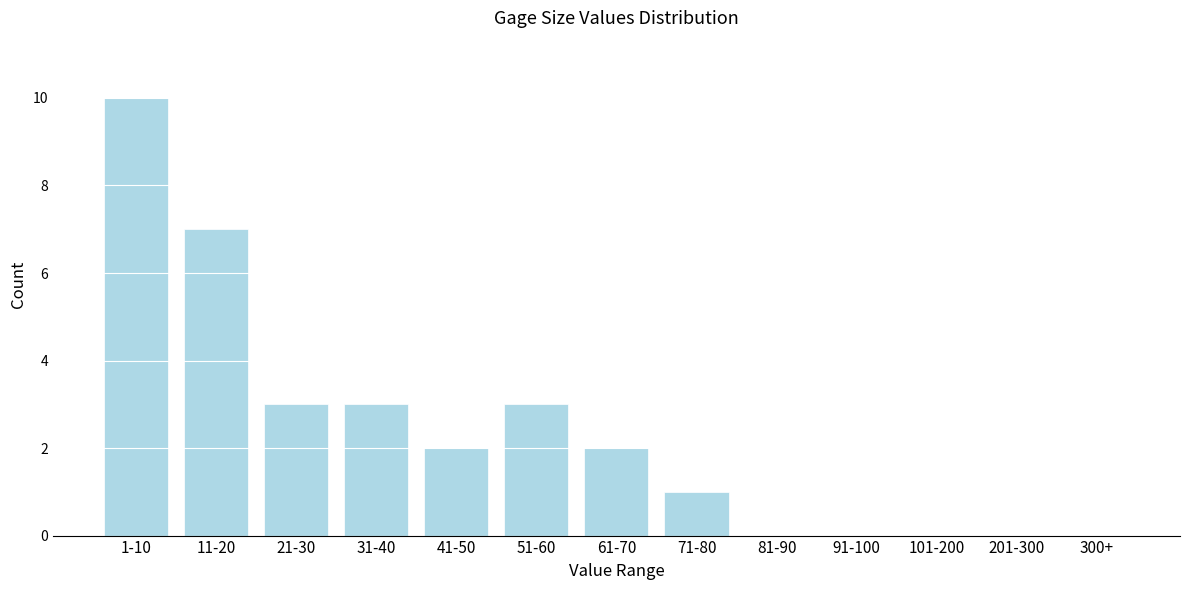

Reading left to right, extract all data points from this chart.

1-10=10	11-20=7	21-30=3	31-40=3	41-50=2	51-60=3	61-70=2	71-80=1	81-90=0	91-100=0	101-200=0	201-300=0	300+=0